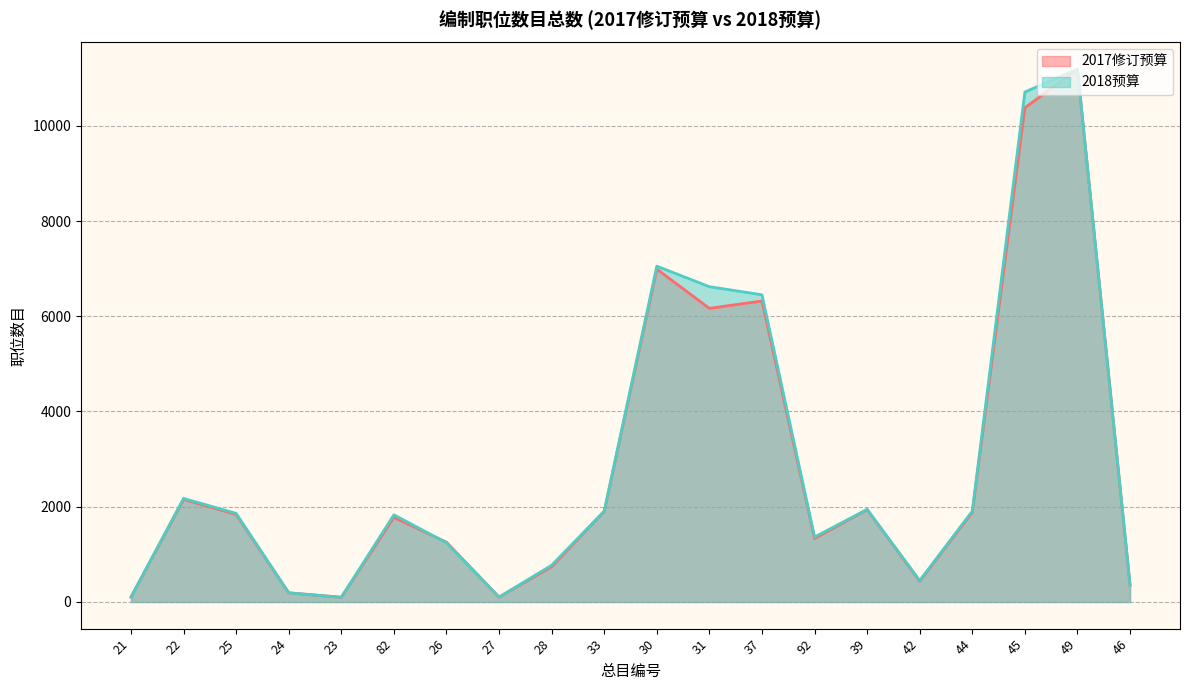

List the series in order of their peak value, highest first.

2017修订预算, 2018预算